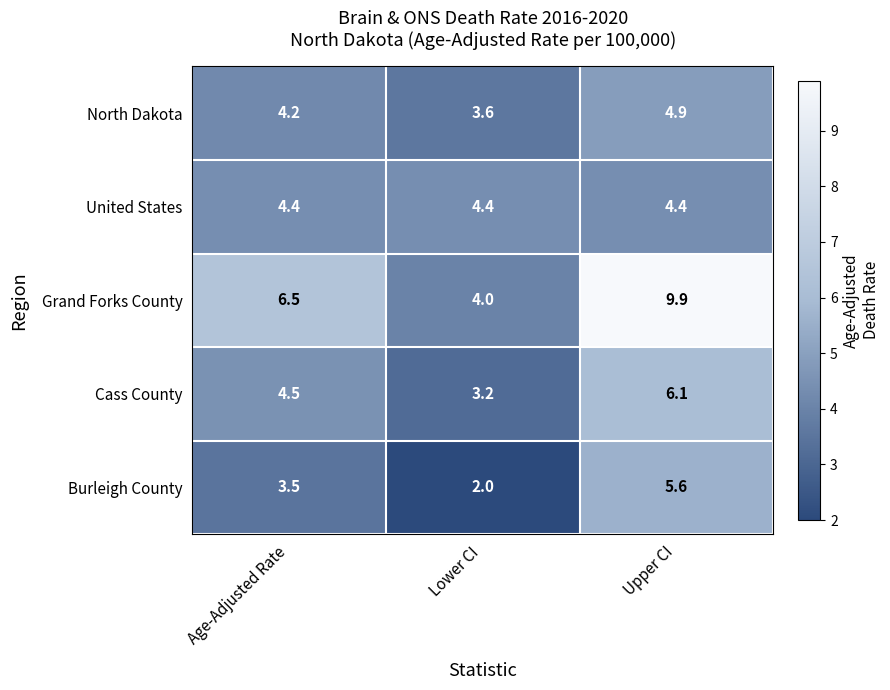

List the series in order of their peak value, highest first.

Grand Forks County, Cass County, Burleigh County, North Dakota, United States